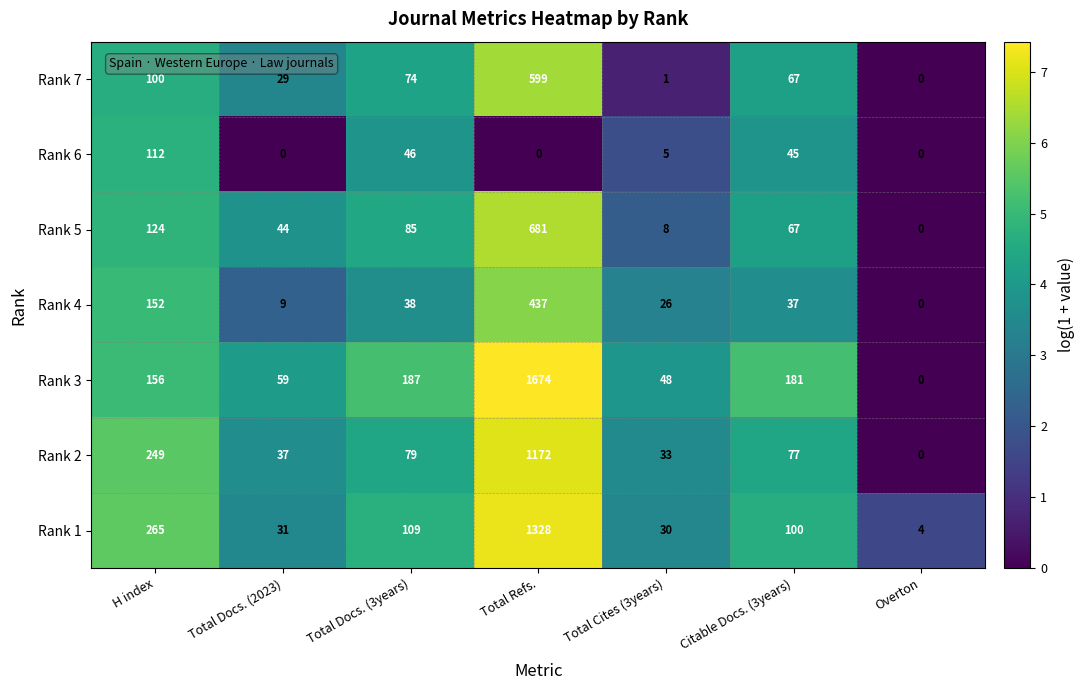

What is the highest value of the Rank 3 series?

1674